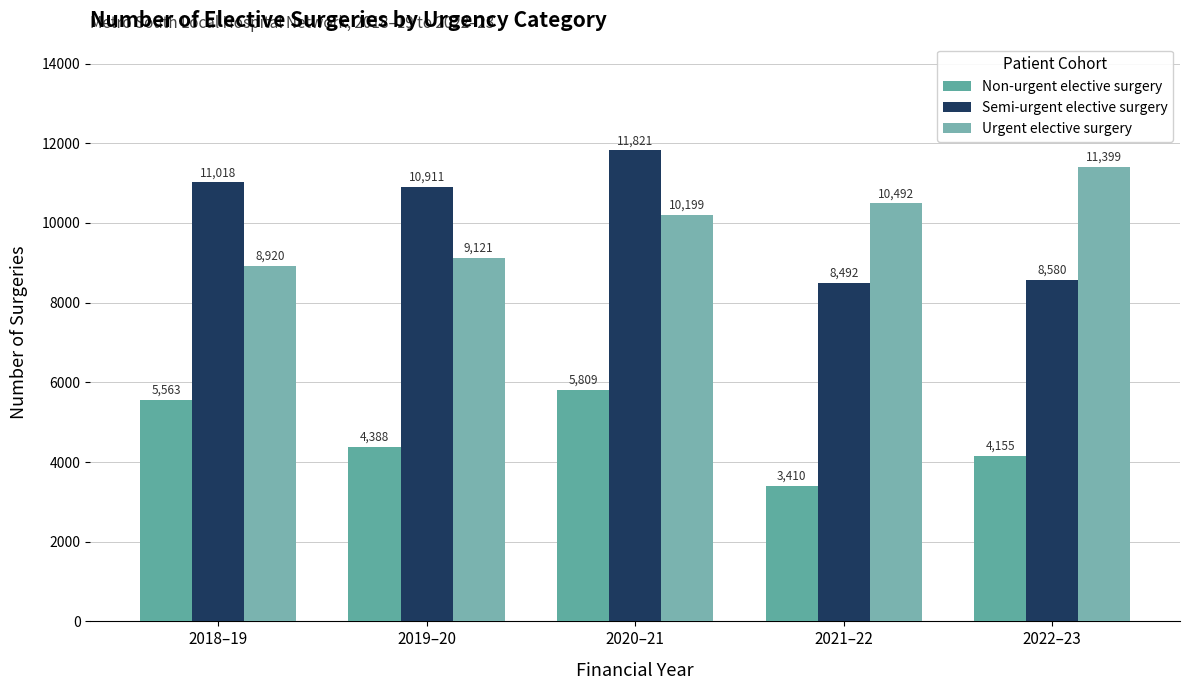

How many bars are there in total?

15